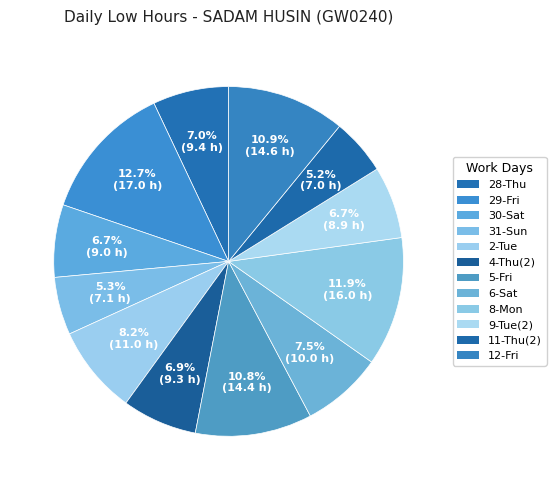

How many slices are in this pie chart?

12